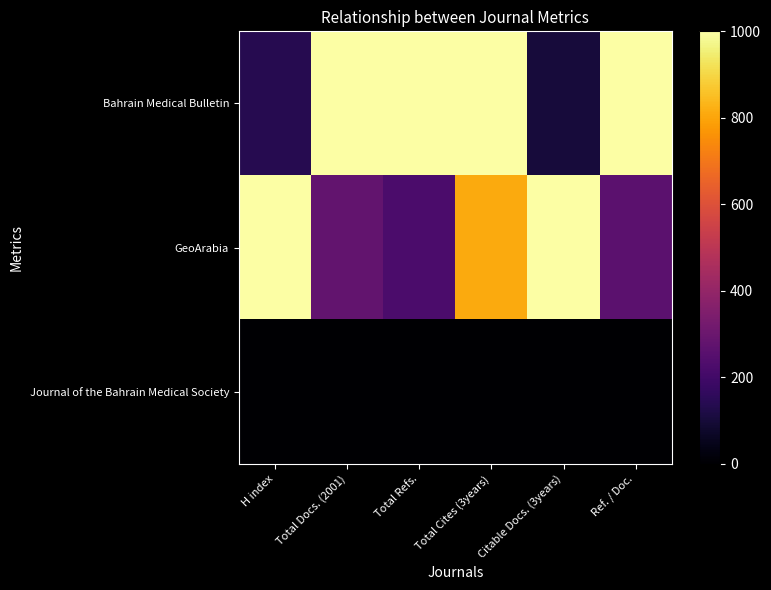

At which category is the sum across all series the highest?

Total Cites (3years)